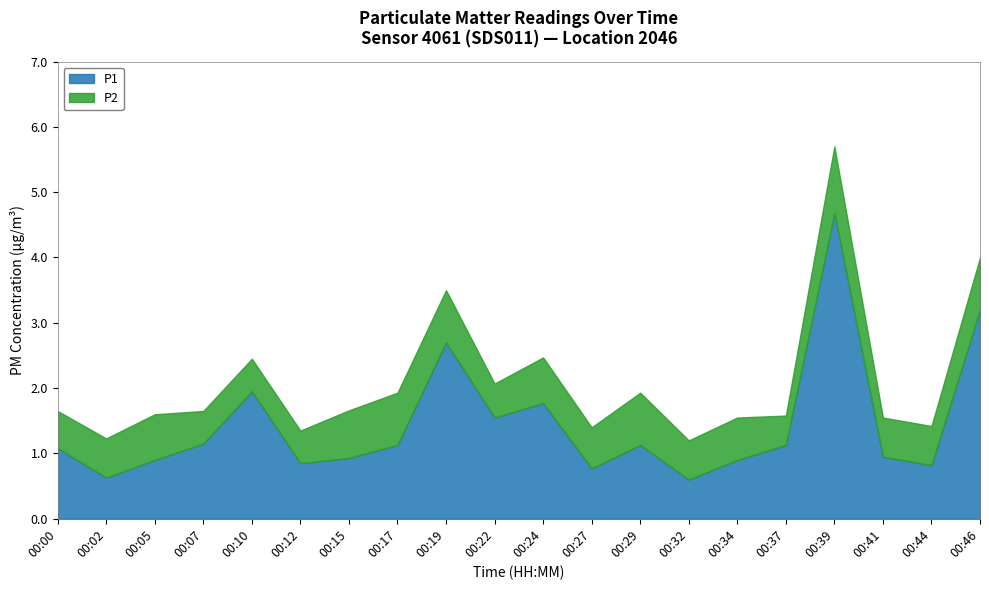

In P2, how many points are higher than both neighbors (excluding endpoints)?

5